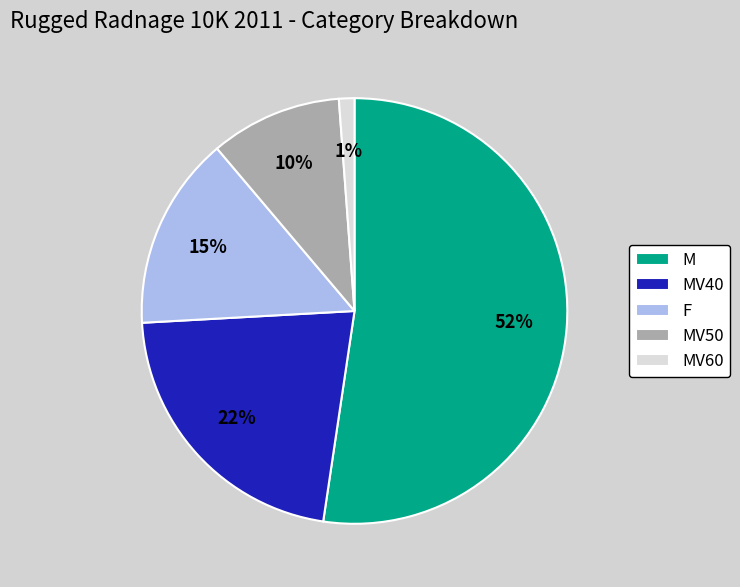

Which has a higher value, M or MV40?

M